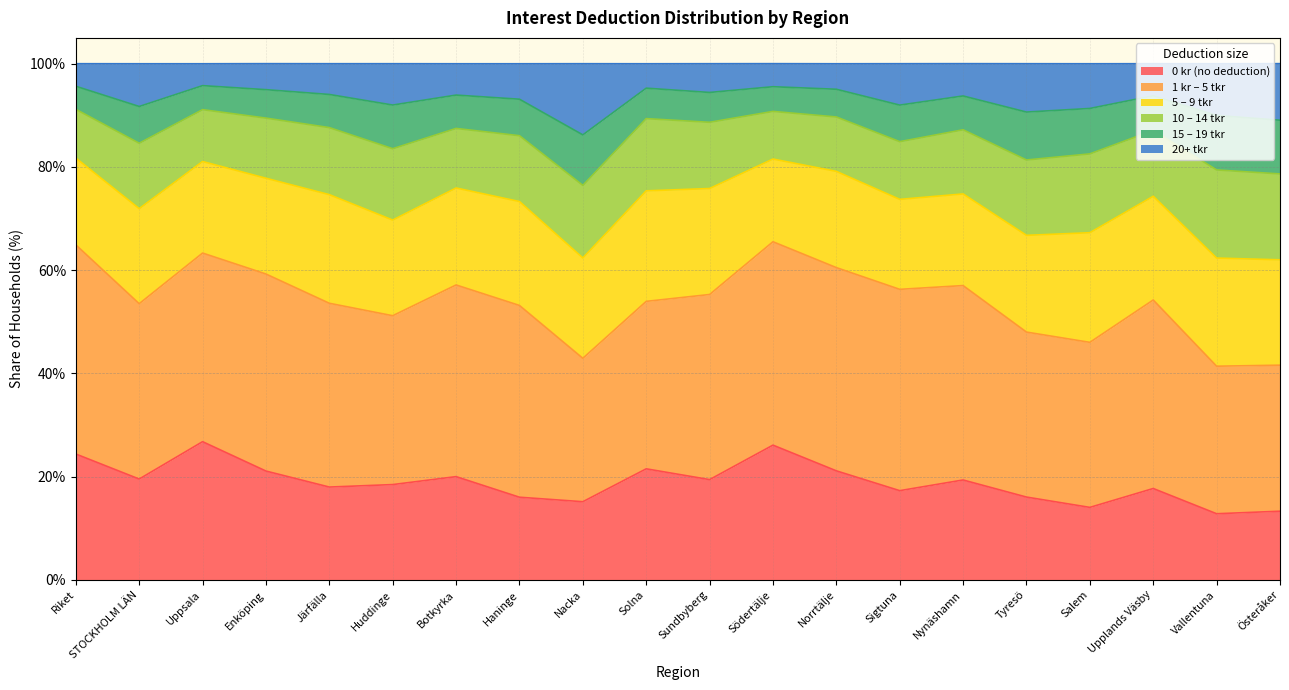

How many interior local peaks does the 0 kr (no deduction) series have?

6